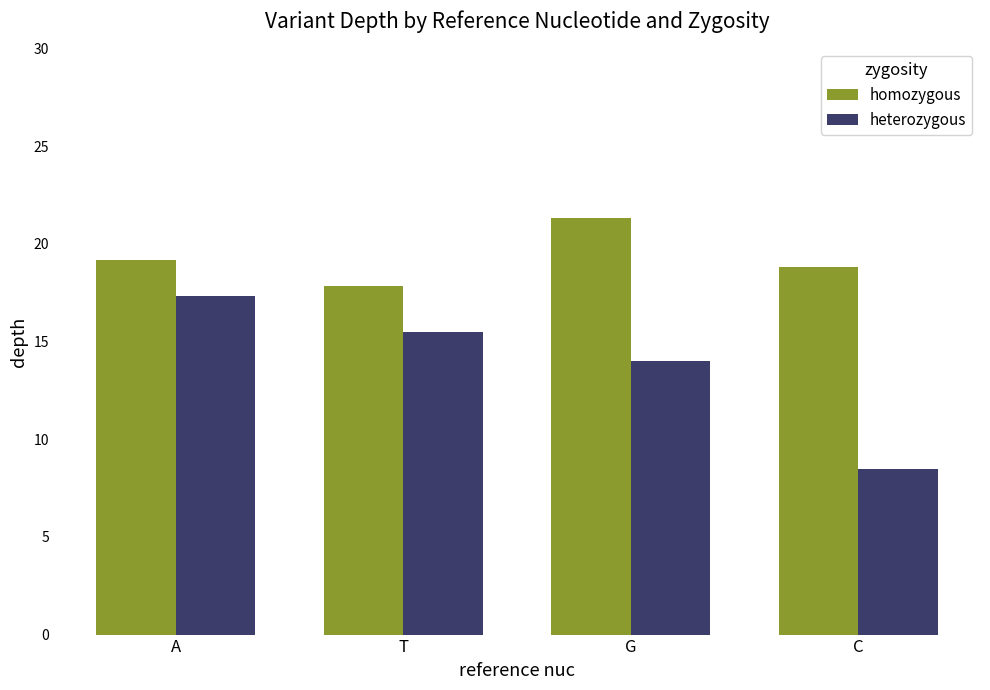

Which category has the lowest value in the homozygous series?

T